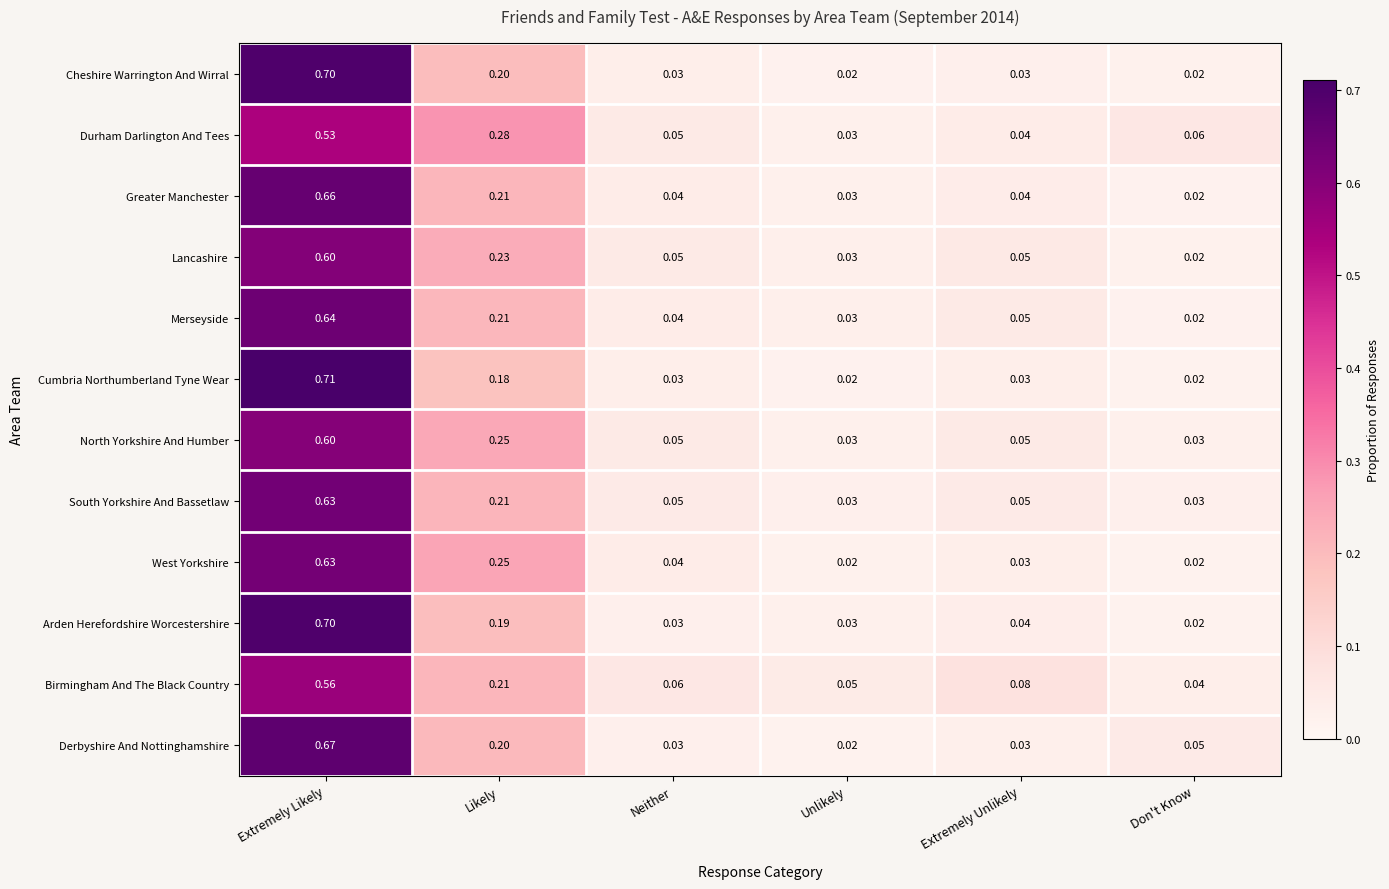

Which series has the widest spread of values?

Cumbria Northumberland Tyne Wear